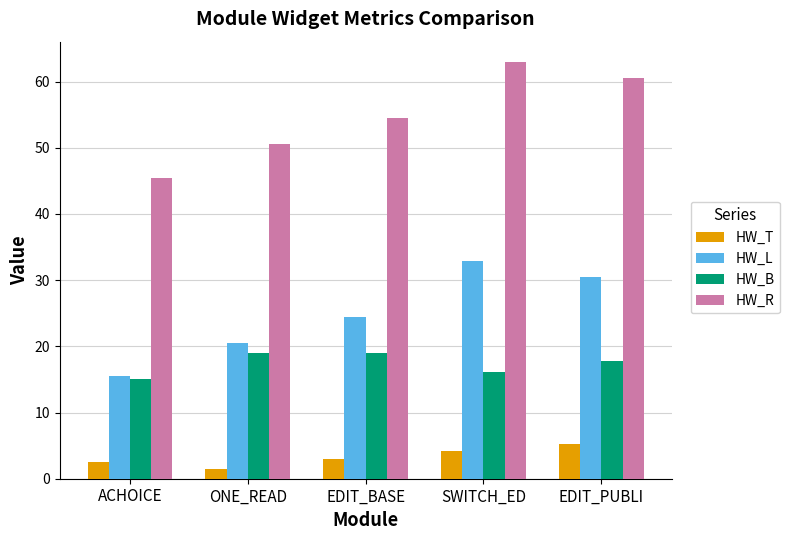

At which category does the chart reach its peak across all series?

SWITCH_ED